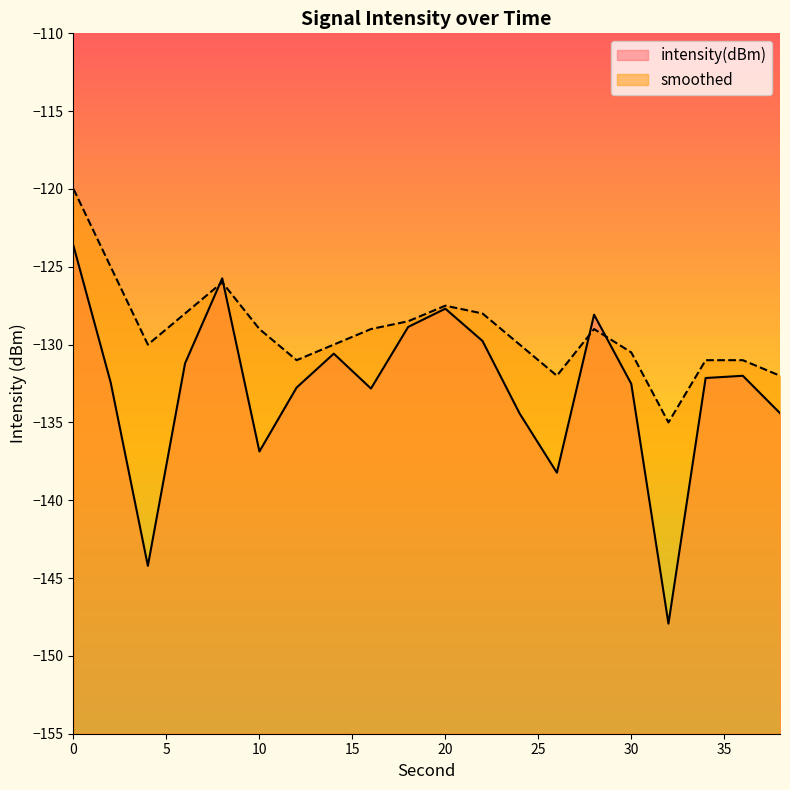

What is the approximate value of smoothed at 30?

-130.5